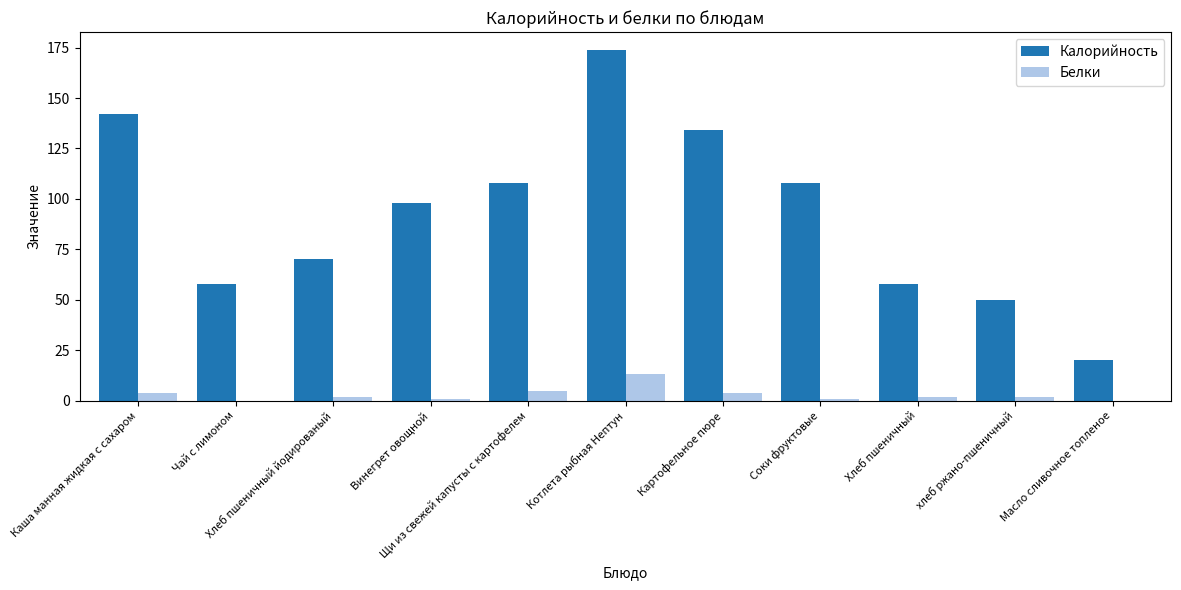

The Калорийность series shows 88 at хлеб ржано-пшеничный. True or false?

False